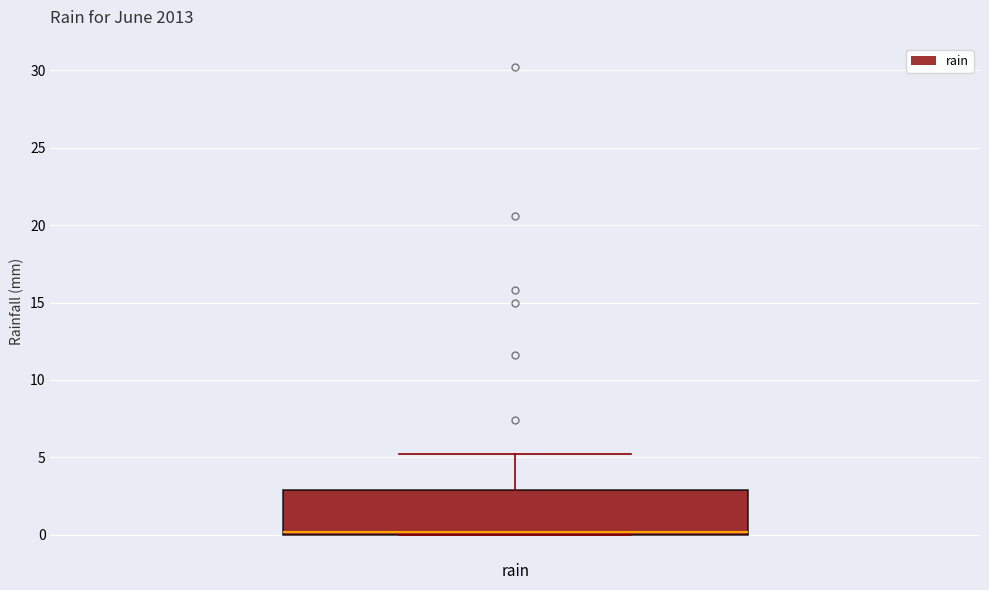

Transcribe this box plot: give where the median line is, the range the box spans, and where the two whiskers end, as read against the y-axis. The values are not printed on the chart, so give them approximately, as read against the axis.

median 0 (just above the box's lower edge), box 0 to 3, whiskers 0 to 5